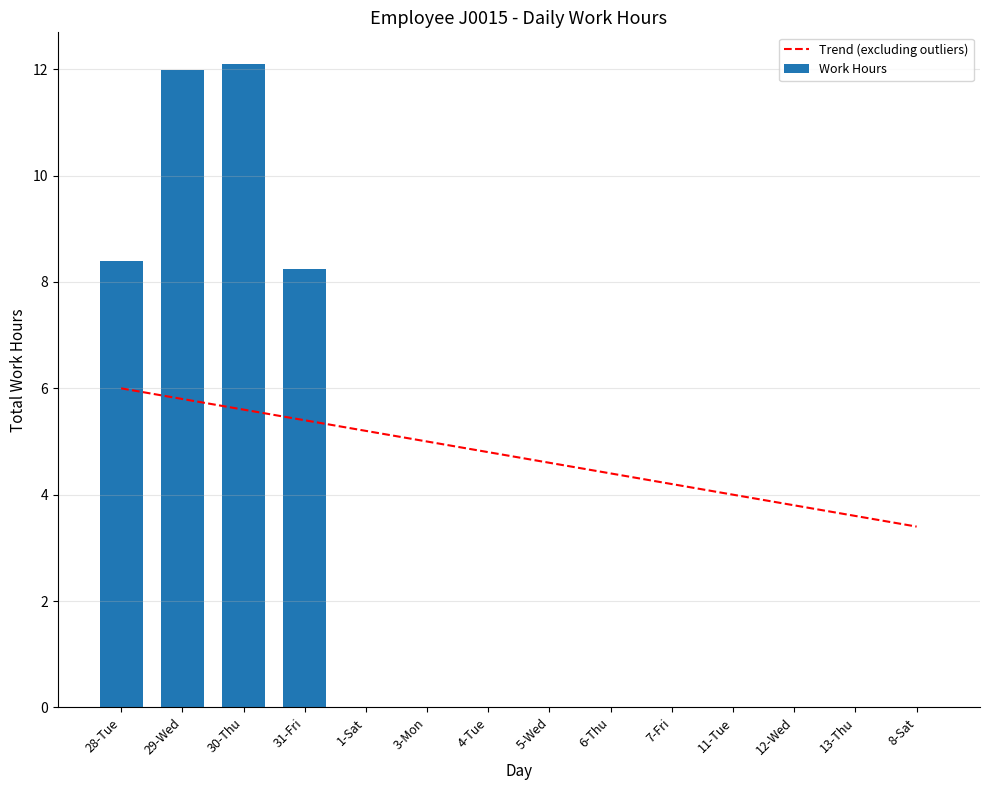

What is the average value of the Trend (excluding outliers) series?

4.7